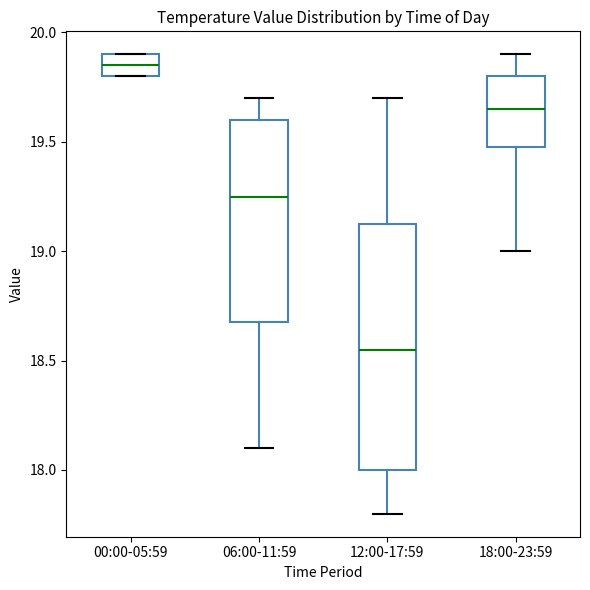

Which box has the highest median line?

00:00-05:59